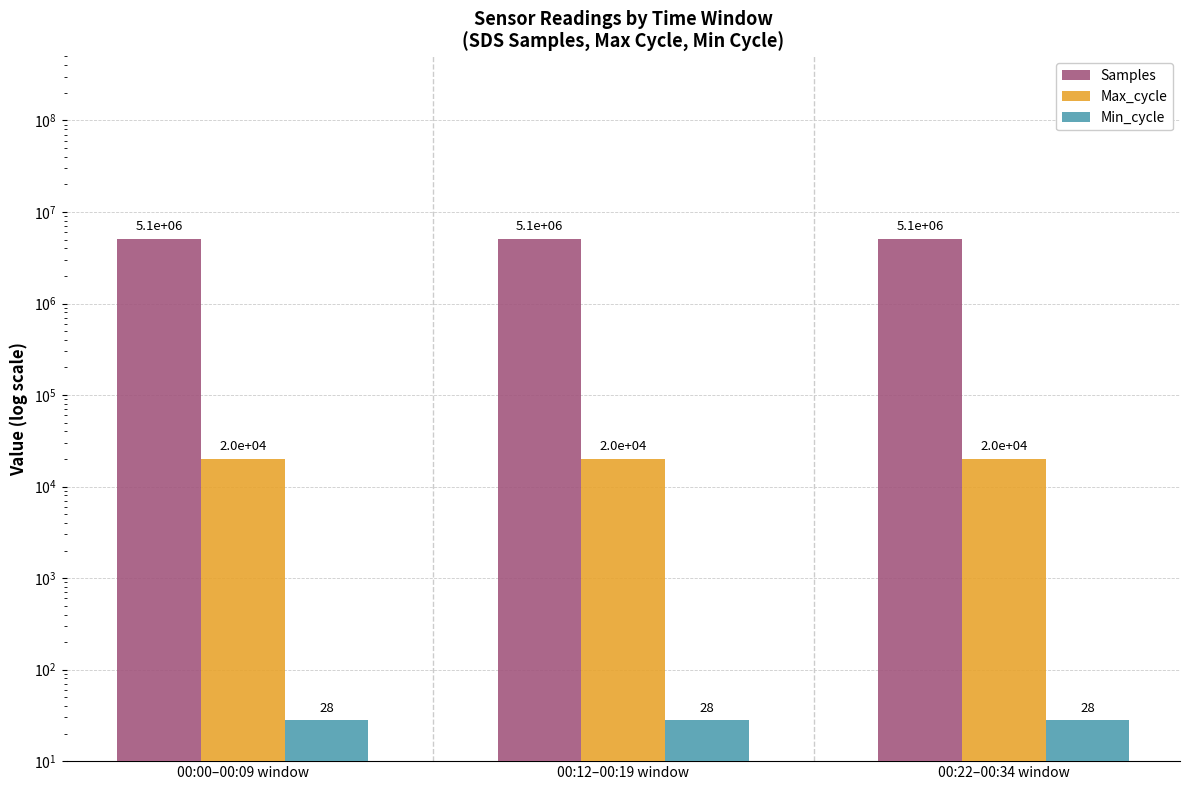

Count the number of data series in this chart.

3